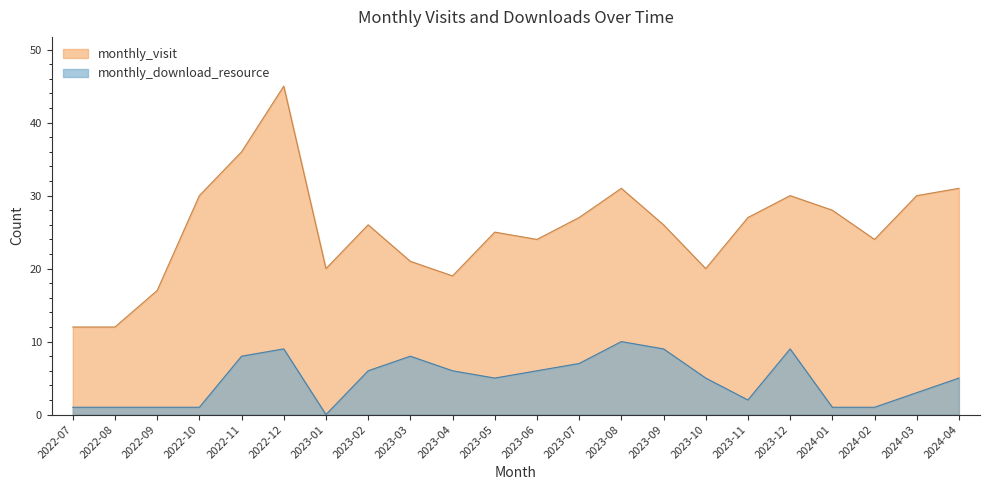

At which category is the sum across all series the highest?

2022-12